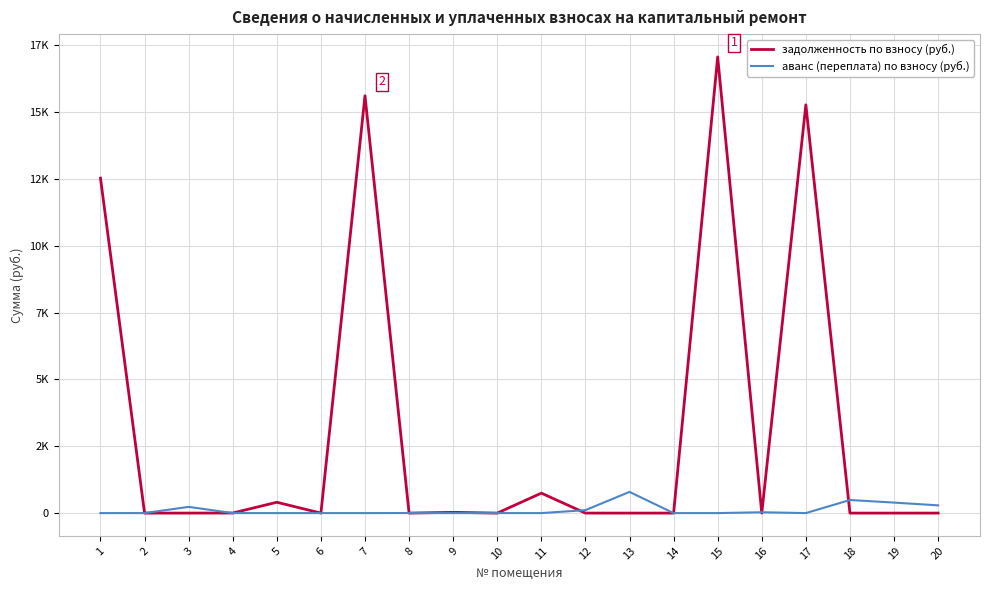

Rank the series at 6 from highest to lowest value.

задолженность по взносу (руб.), аванс (переплата) по взносу (руб.)